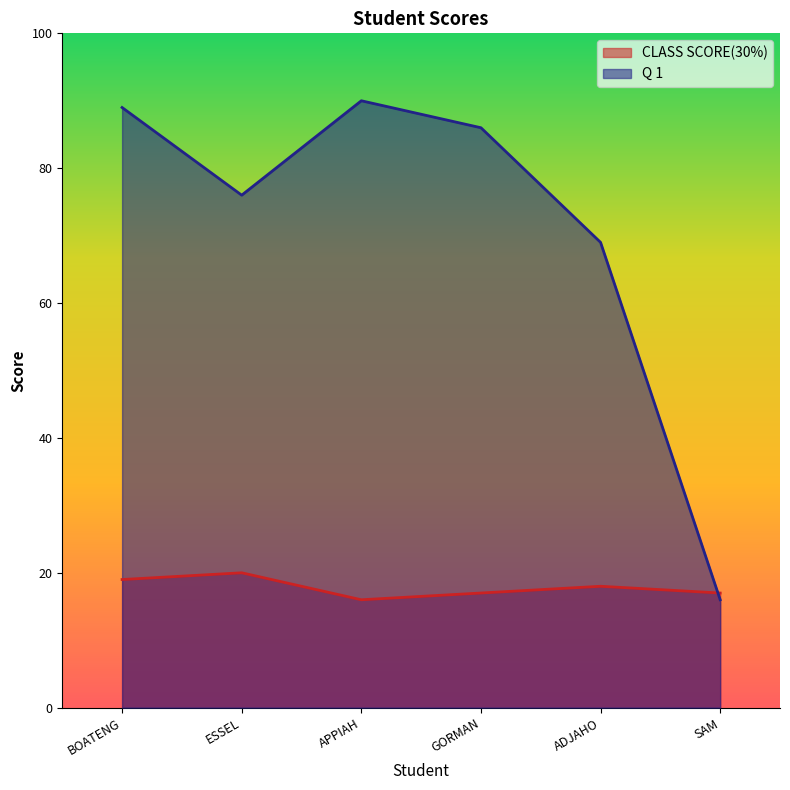

What is the minimum value for CLASS SCORE(30%)?

16